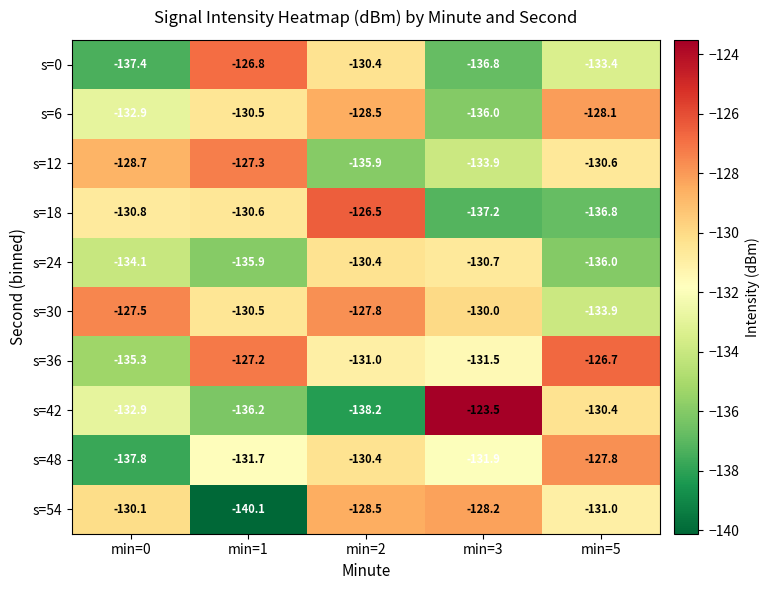

Which label corresponds to the largest value in the chart?

min=3